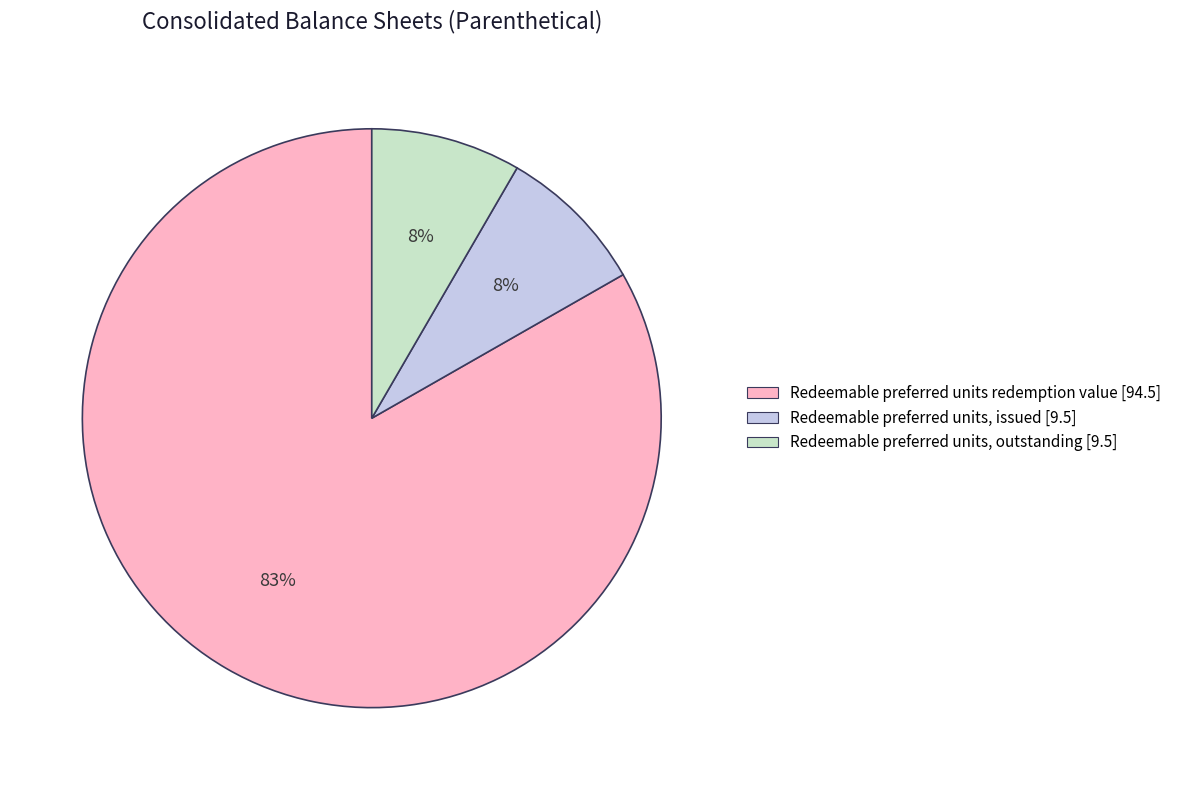

To the nearest percent, what is the average slice percentage?

33%